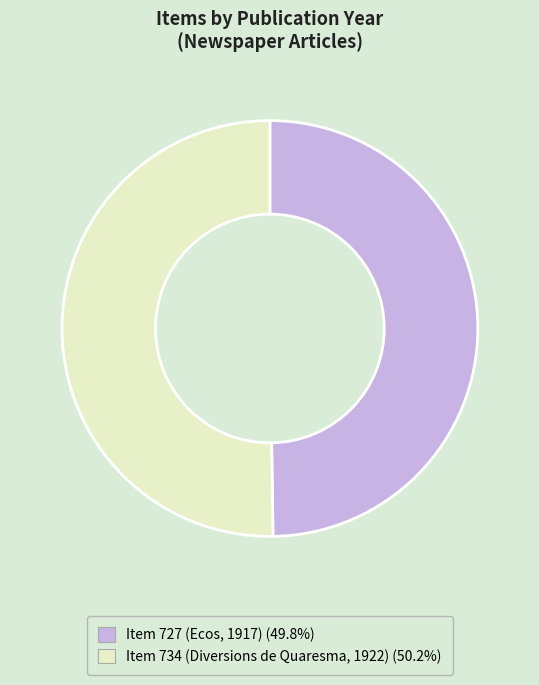

Approximately how many times larger is the value at Item 734 (Diversions de Quaresma, 1922) compared to Item 727 (Ecos, 1917)?

1.0